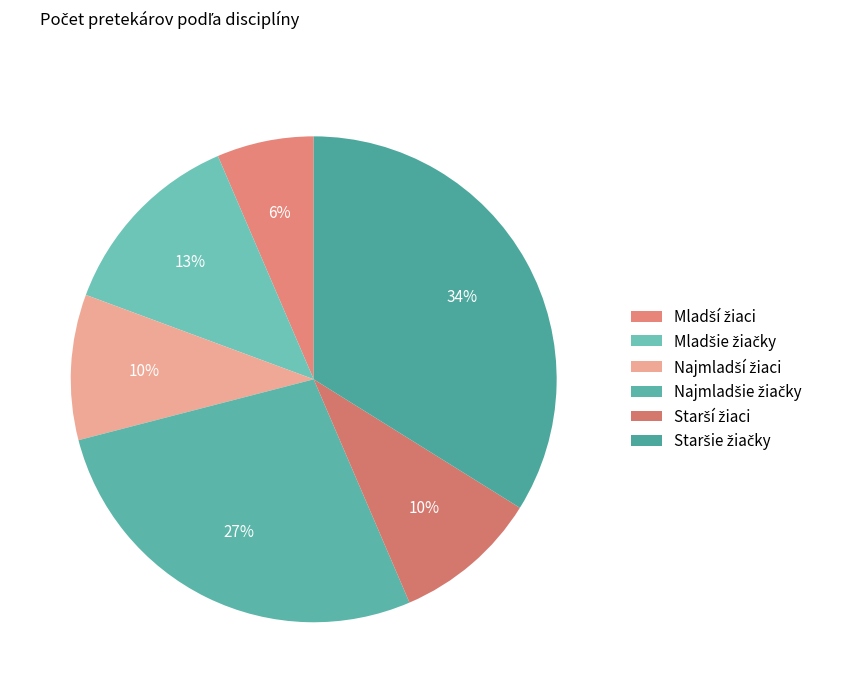

How many segments does this pie chart have?

6